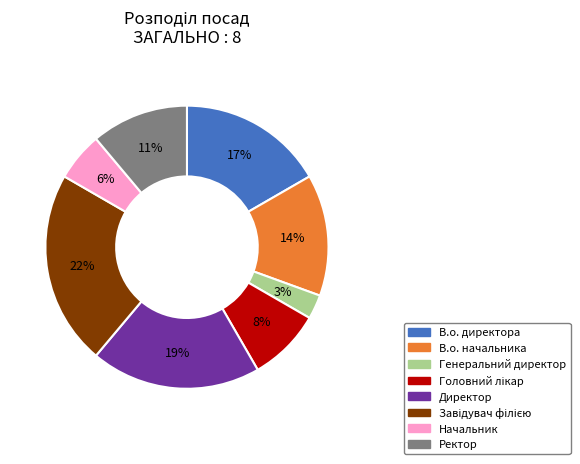

Which has a higher value, Ректор or В.о. директора?

В.о. директора